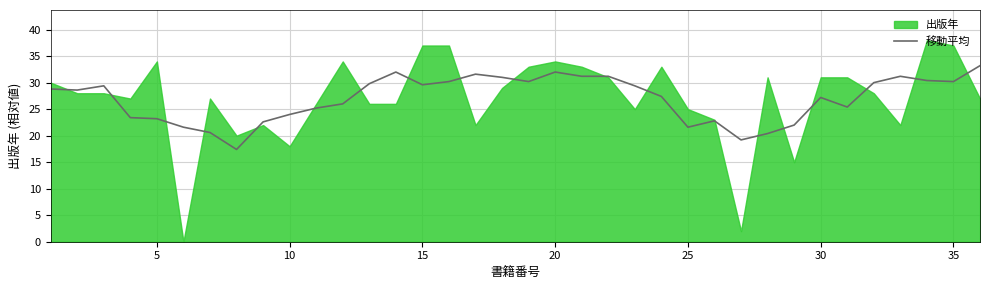

What is the maximum value for 移動平均?

33.2